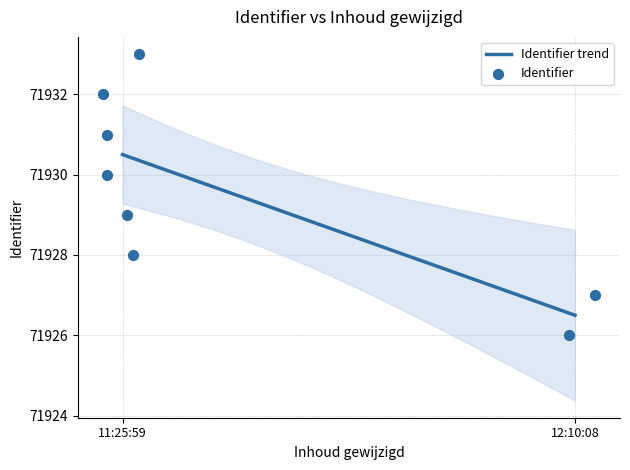

What is the change in value from 2018-06-12 12:10:08 to 2018-06-12 11:25:59?

+3